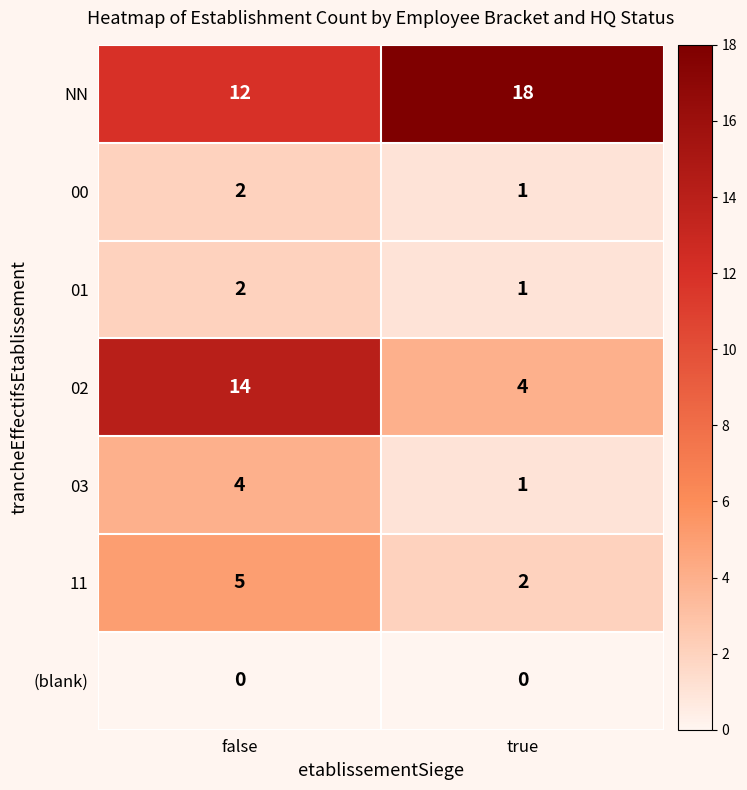

What is the difference between the highest and lowest values at true?

18